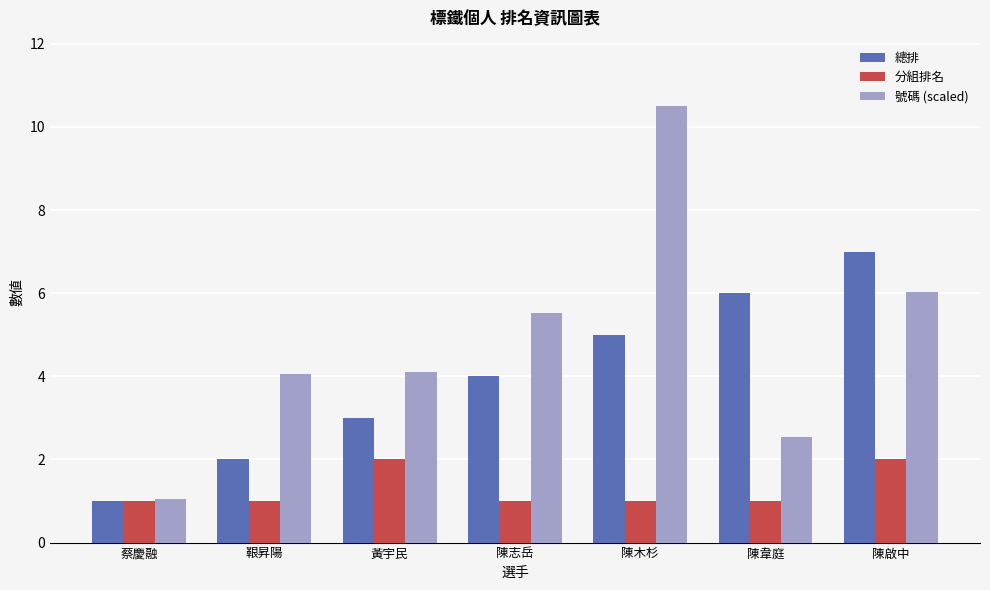

True or false: 總排 has a value of 5.0 at 陳木杉.

True